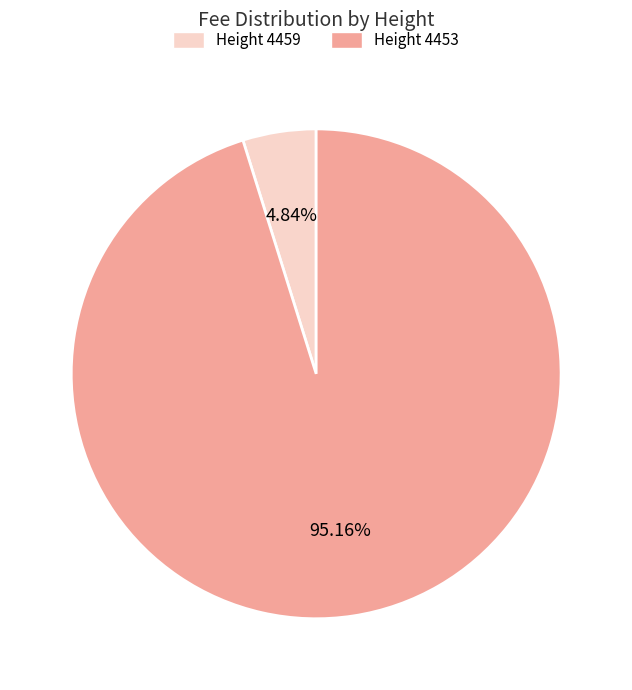

Is the sum of Height 4453 and Height 4459 greater than half?

Yes